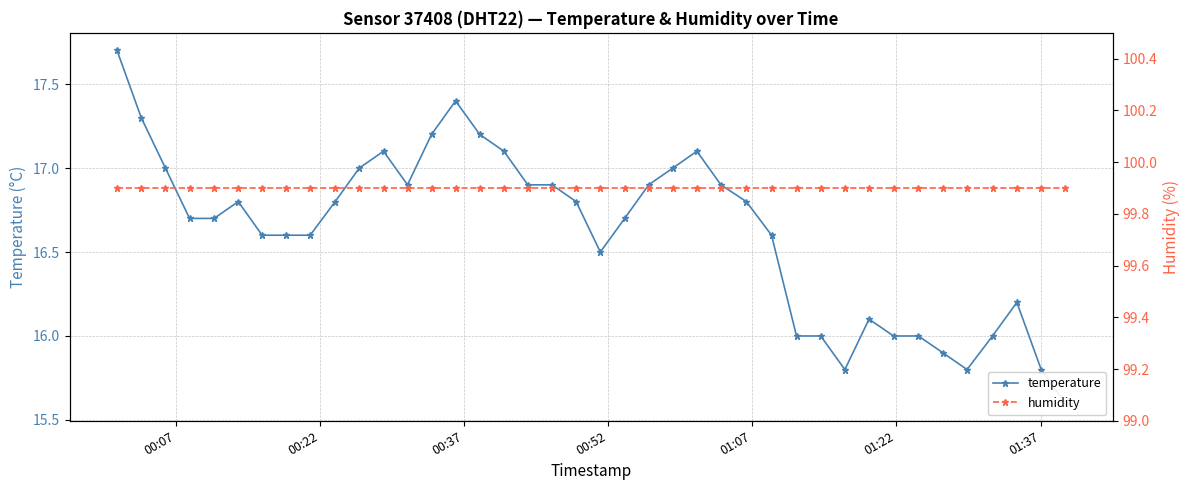

True or false: temperature and humidity cross at least once.

False